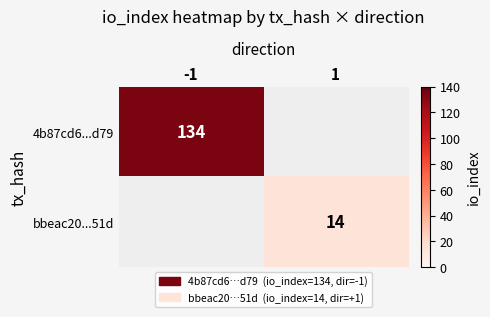

Is the value of bbeac20...51d at 1 greater than the value of 4b87cd6...d79 at -1?

No